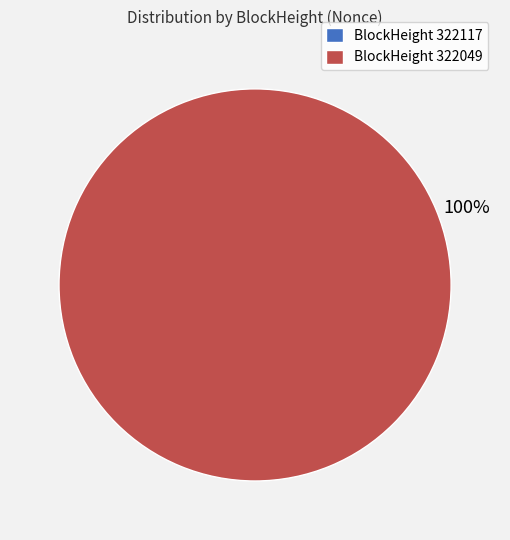

To the nearest percent, what is the average slice percentage?

50%